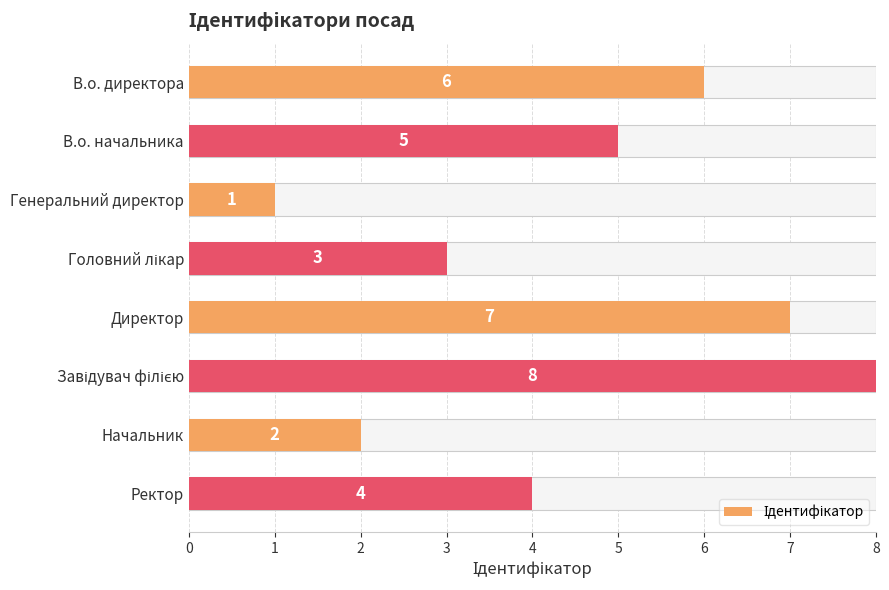

The value at Начальник is 2. True or false?

True